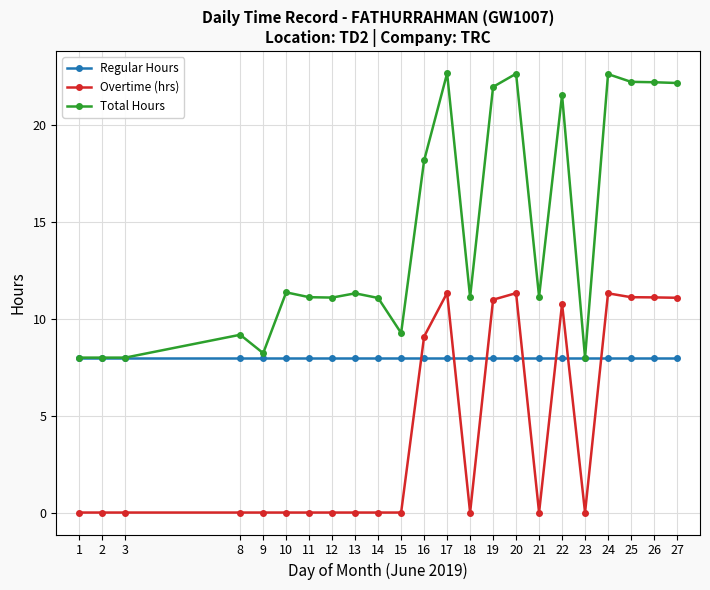

What is the spread (max minus min) of values at 27?

14.2